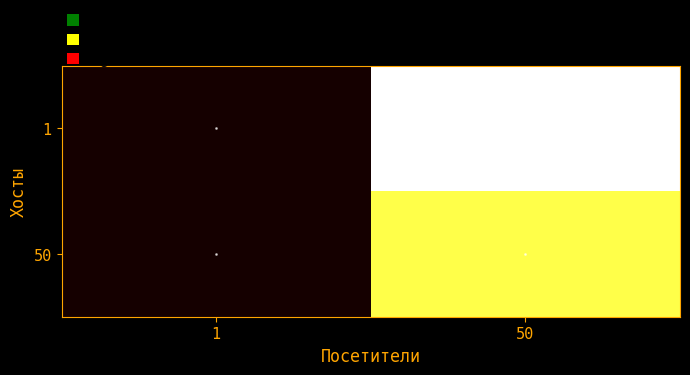

List the series in order of their overall mean, highest first.

1, 50